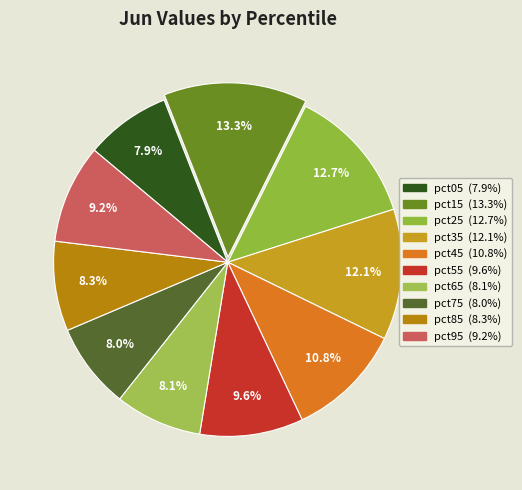

To the nearest percent, what percentage of the pie is pct95?

9%